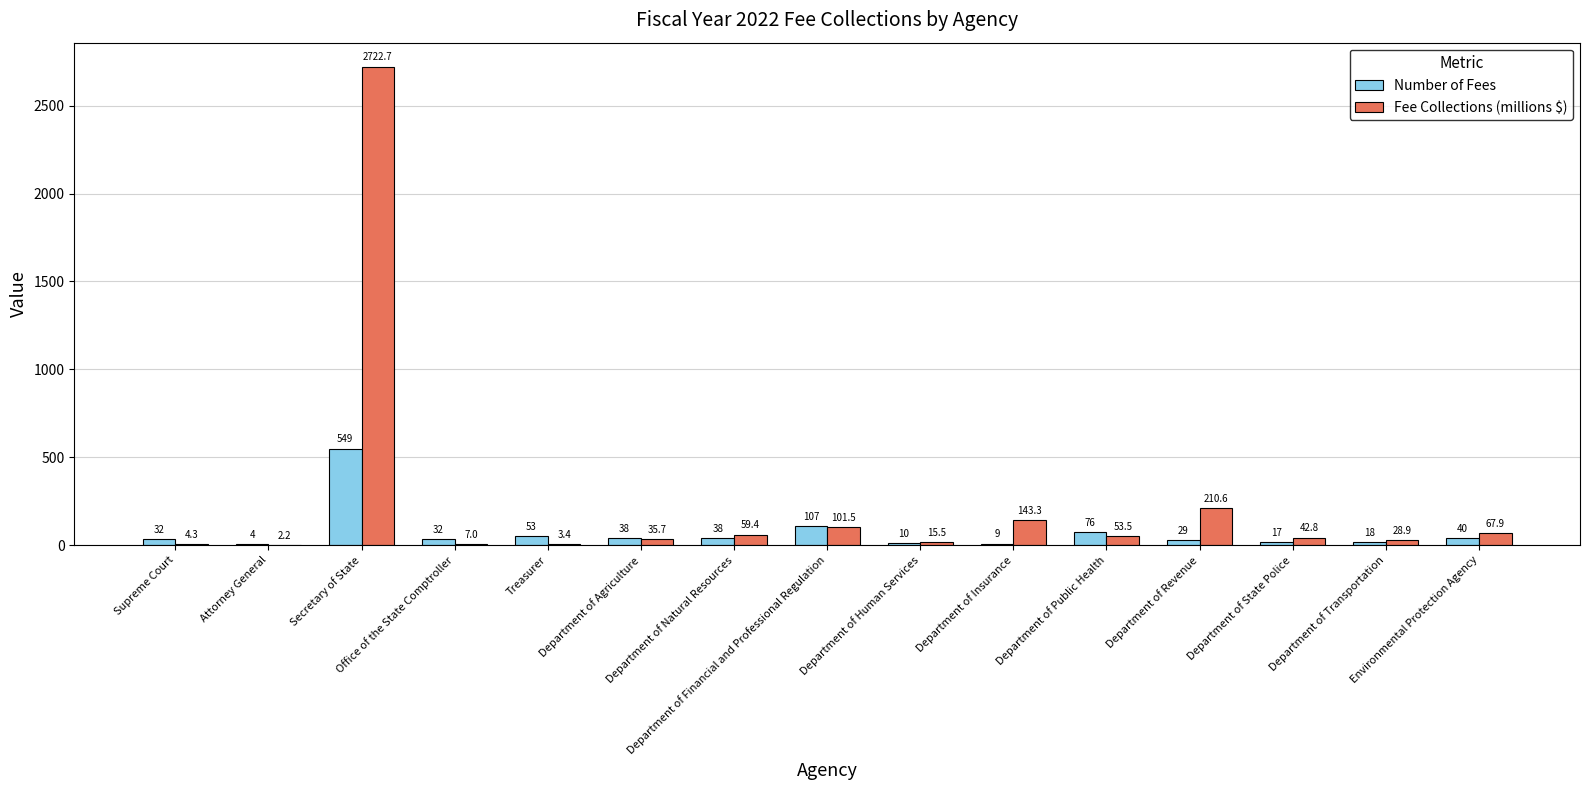

Reading left to right, what are all the values shown in this chart?

Number of Fees: Supreme Court=32.0	Attorney General=4.0	Secretary of State=549.0	Office of the State Comptroller=32.0	Treasurer=53.0	Department of Agriculture=38.0	Department of Natural Resources=38.0	Department of Financial and Professional Regulation=107.0	Department of Human Services=10.0	Department of Insurance=9.0	Department of Public Health=76.0	Department of Revenue=29.0	Department of State Police=17.0	Department of Transportation=18.0	Environmental Protection Agency=40.0
Fee Collections (millions $): Supreme Court=4.3	Attorney General=2.2	Secretary of State=2722.7	Office of the State Comptroller=7.0	Treasurer=3.4	Department of Agriculture=35.7	Department of Natural Resources=59.4	Department of Financial and Professional Regulation=101.5	Department of Human Services=15.5	Department of Insurance=143.3	Department of Public Health=53.5	Department of Revenue=210.6	Department of State Police=42.8	Department of Transportation=28.9	Environmental Protection Agency=67.9